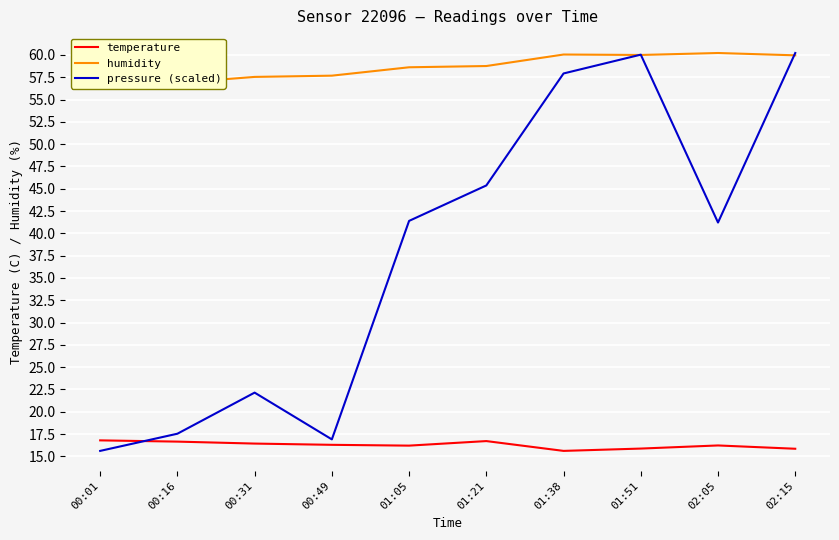

What is the greatest value displayed?

60.2